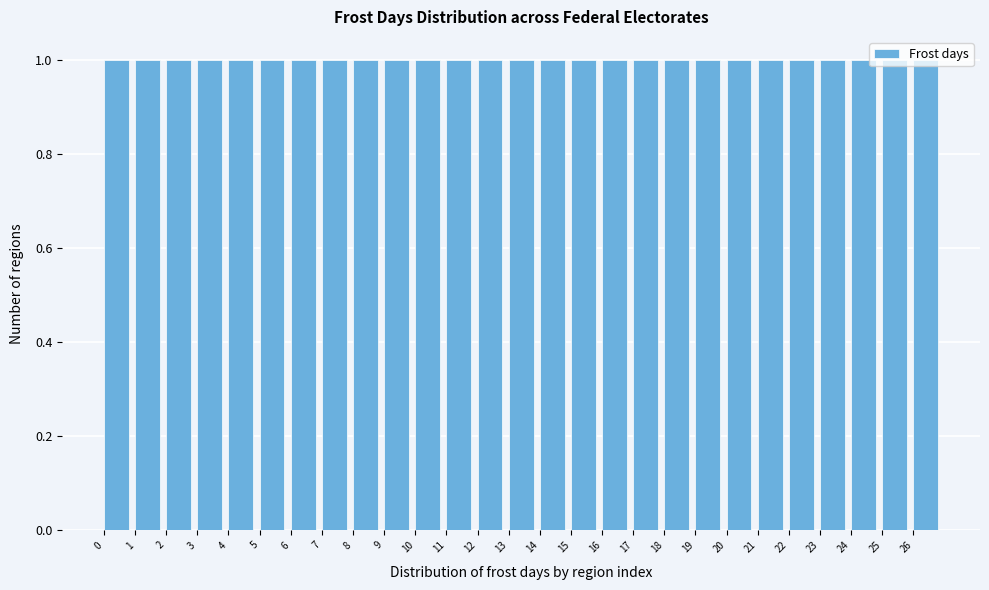

Reading left to right, transcribe this chart: for each bar, give the range it covers on the x-axis and its height. The values are not printed on the chart, so give them approximately, as read against the axis.

0 to 1: 1
1 to 2: 1
2 to 3: 1
3 to 4: 1
4 to 5: 1
5 to 6: 1
6 to 7: 1
7 to 8: 1
8 to 9: 1
9 to 10: 1
10 to 11: 1
11 to 12: 1
12 to 13: 1
13 to 14: 1
14 to 15: 1
15 to 16: 1
16 to 17: 1
17 to 18: 1
18 to 19: 1
19 to 20: 1
20 to 21: 1
21 to 22: 1
22 to 23: 1
23 to 24: 1
24 to 25: 1
25 to 26: 1
26 to 27: 1